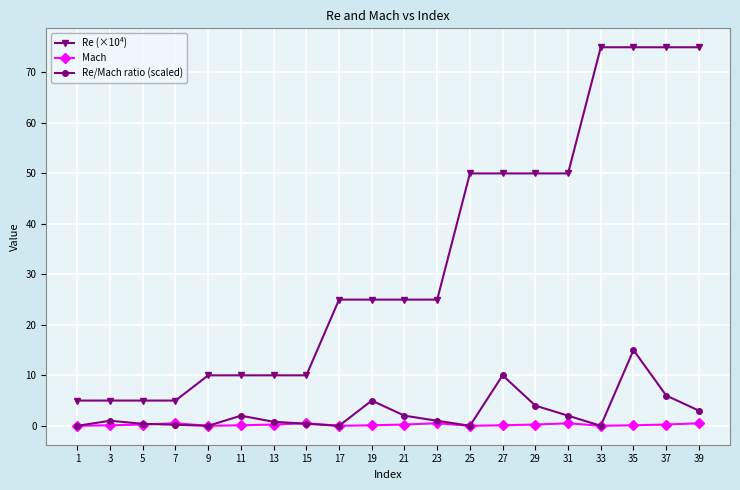

Which series has the widest spread of values?

Re (×10⁴)